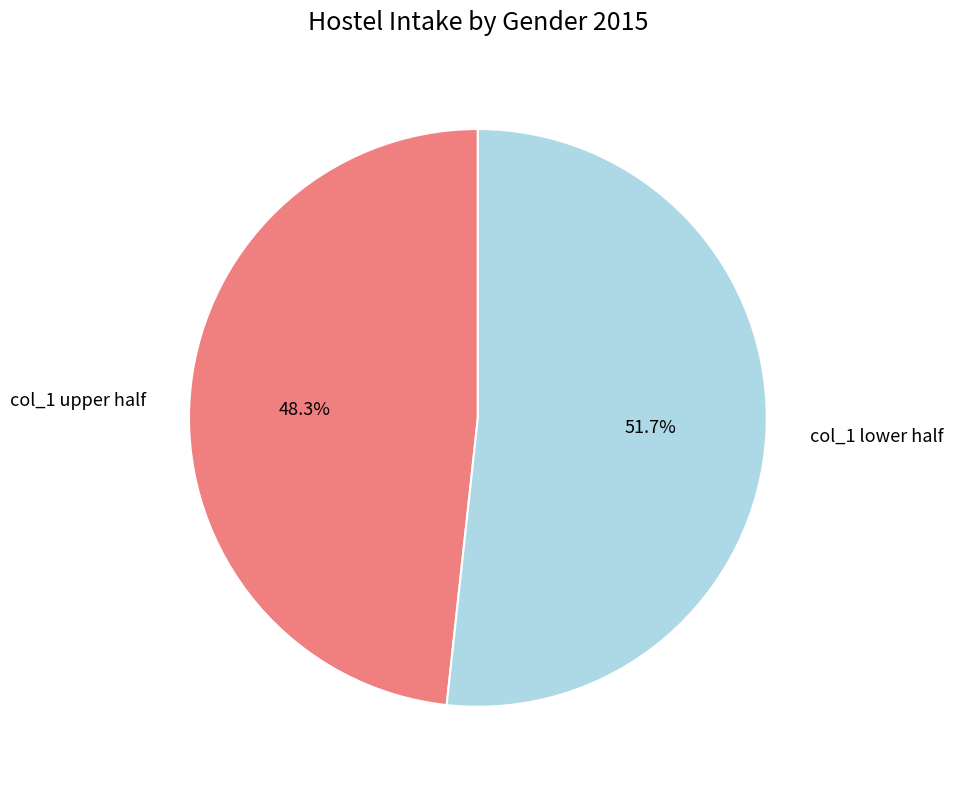

Is there a majority slice in this chart?

Yes